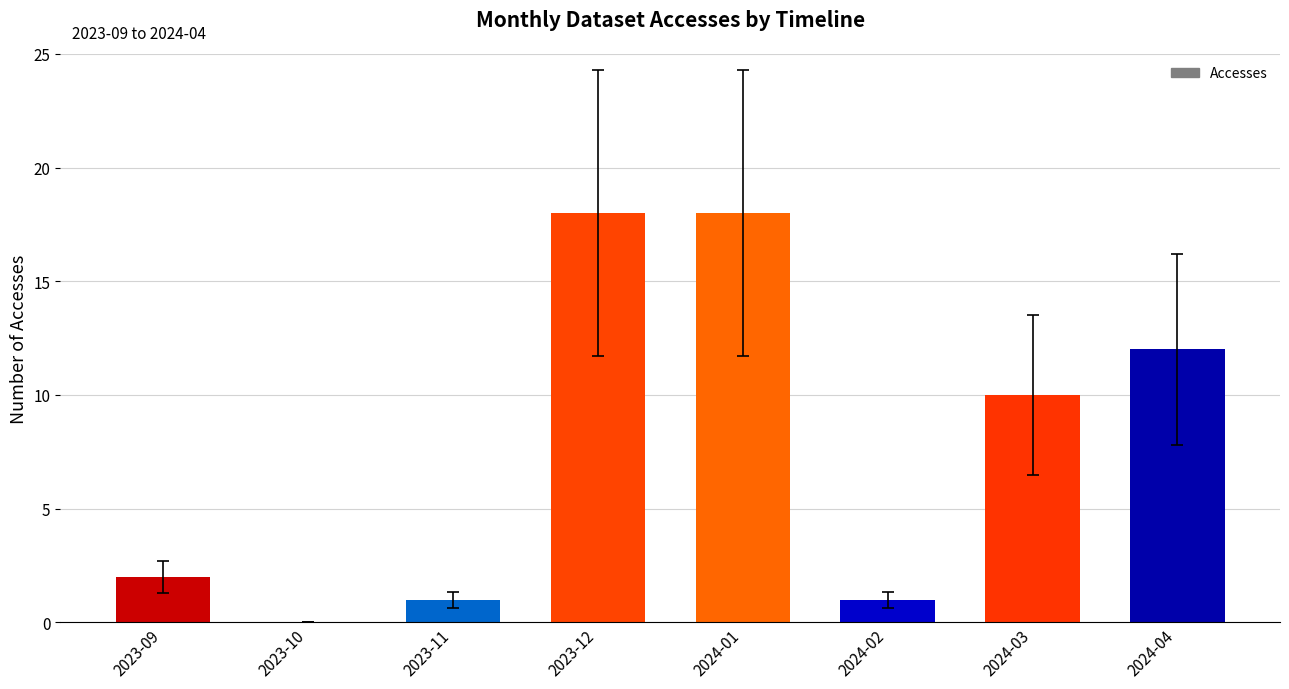

Where is the data nearest to the value 9?

2024-03